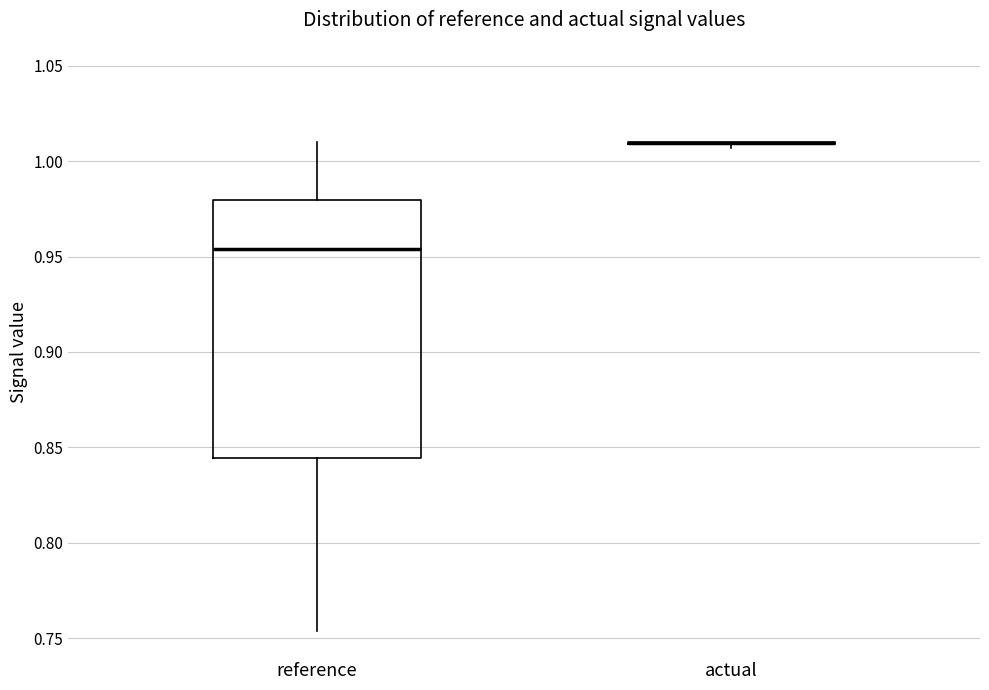

Comparing the boxes themselves (not the whiskers), which one is the tallest?

reference